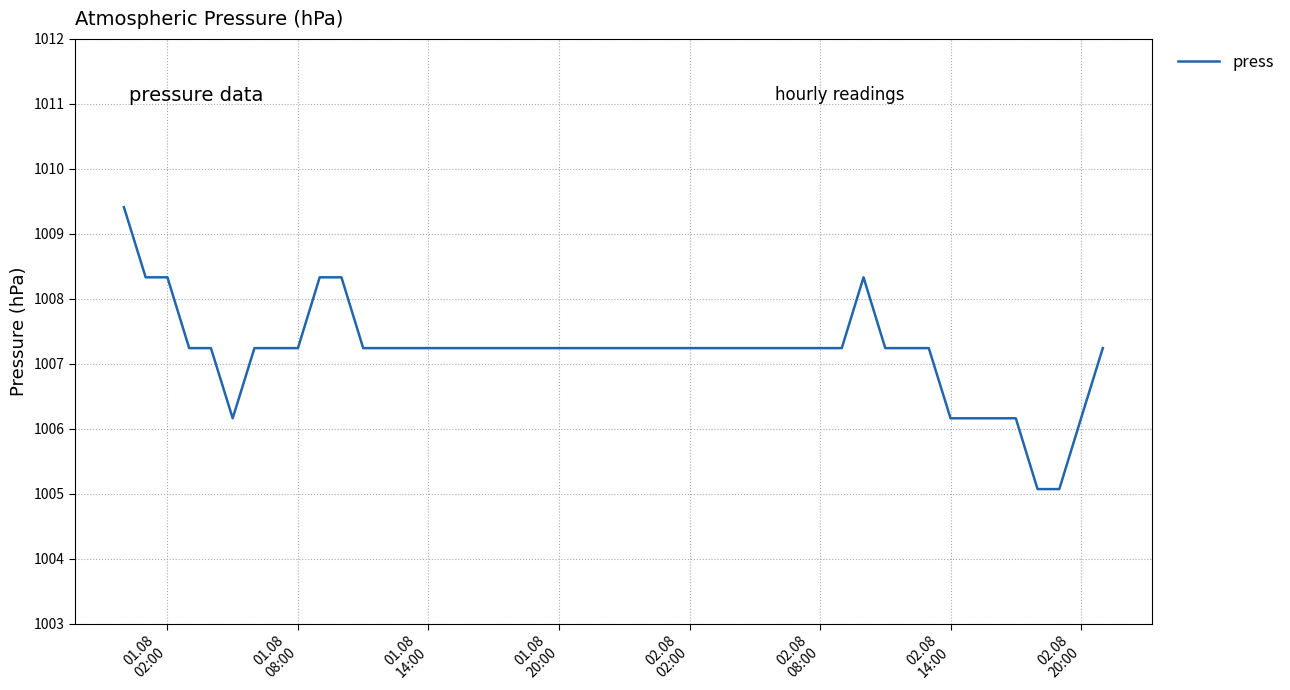

What is the difference between the maximum and minimum values?

4.3